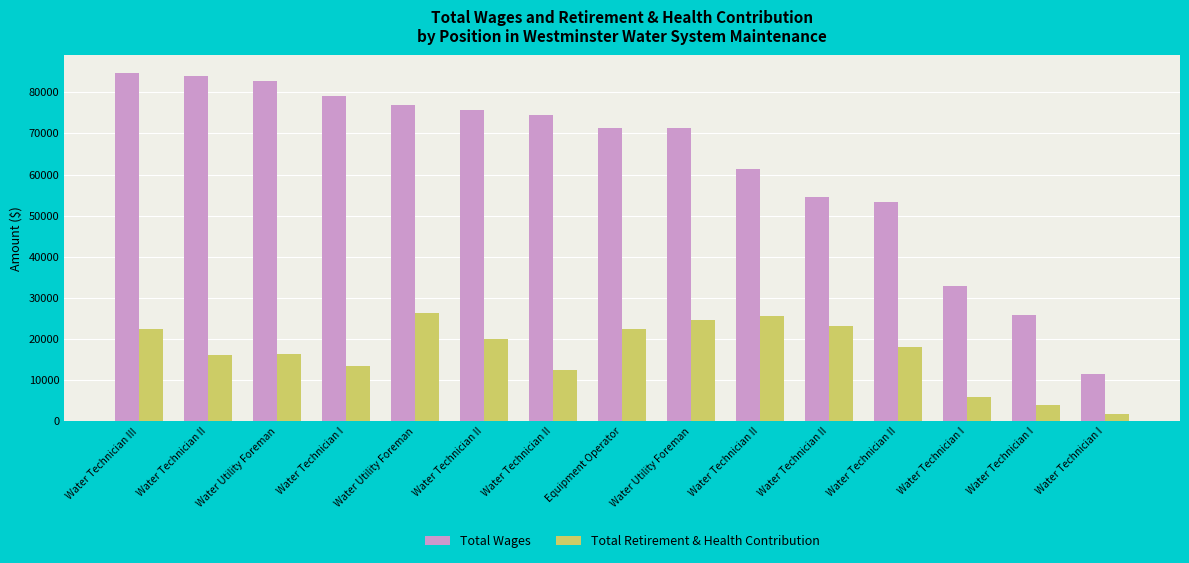

What is the greatest value displayed?

84724